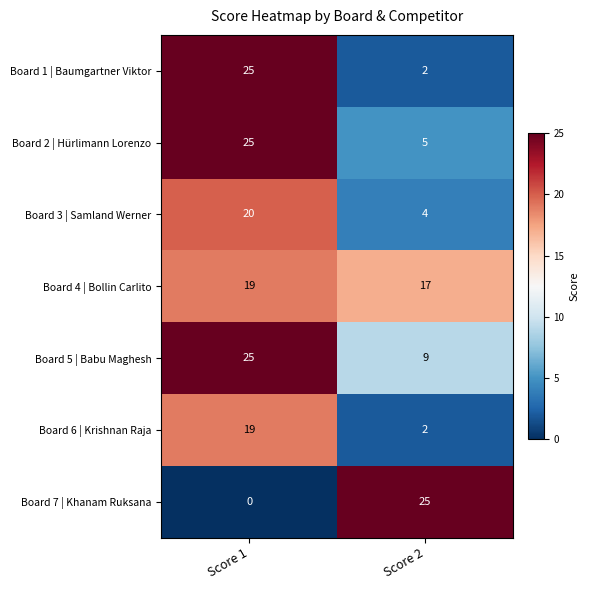

The Board 3 | Samland Werner series shows 5 at Score 1. True or false?

False